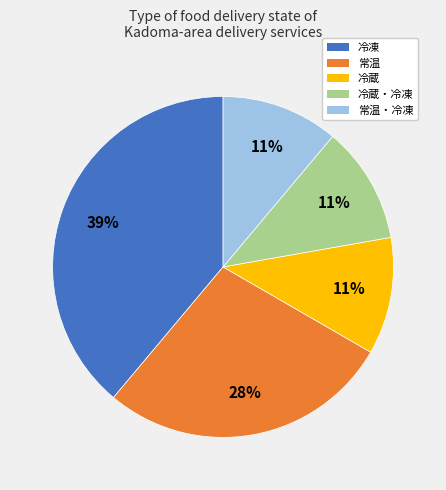

Does any single category account for the majority?

No